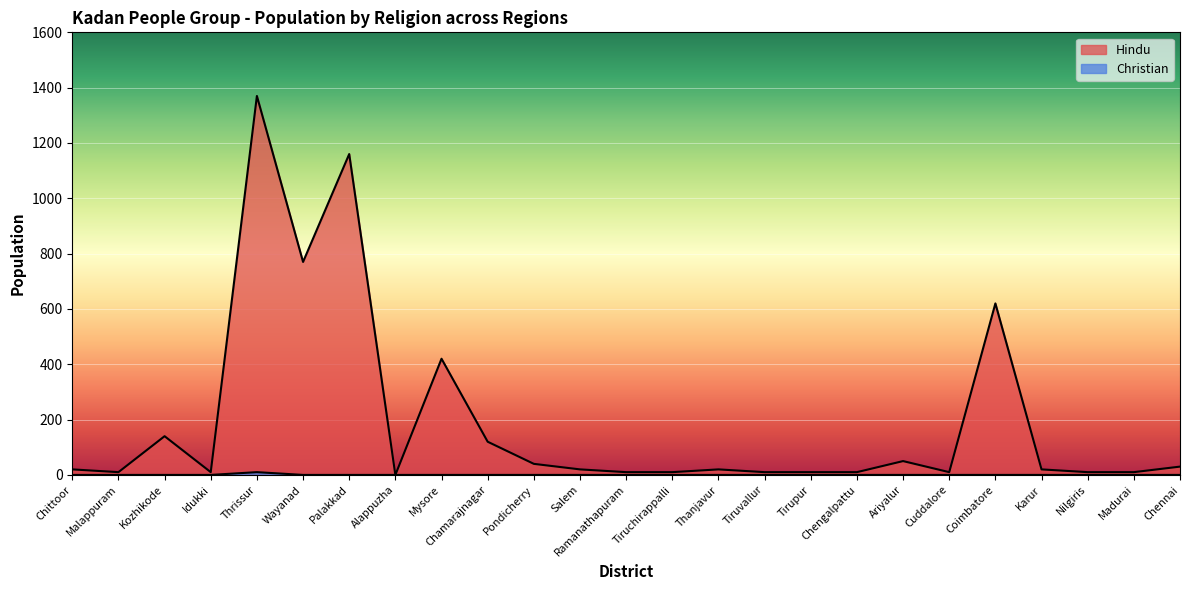

The Christian series shows 0 at Mysore. True or false?

True